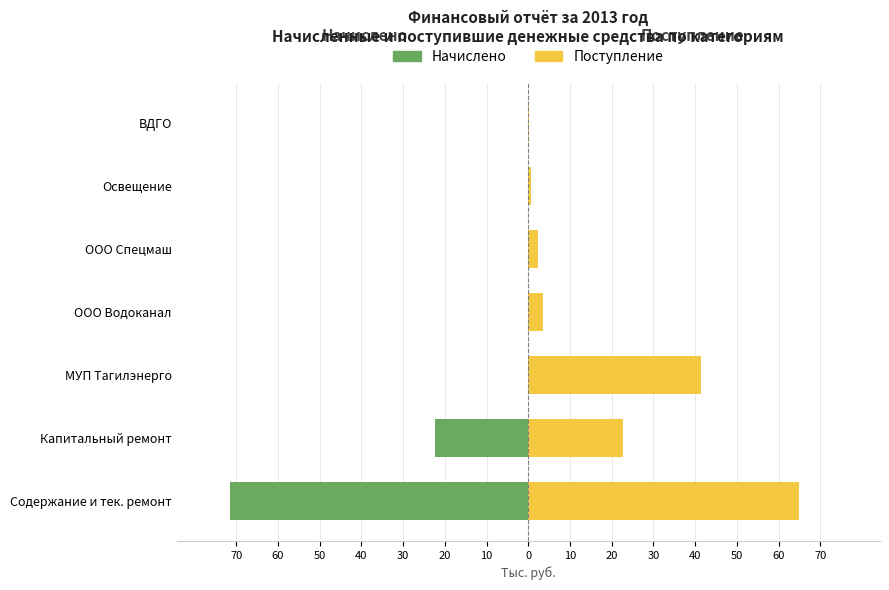

At how many categories does at least one series exceed 61?

1